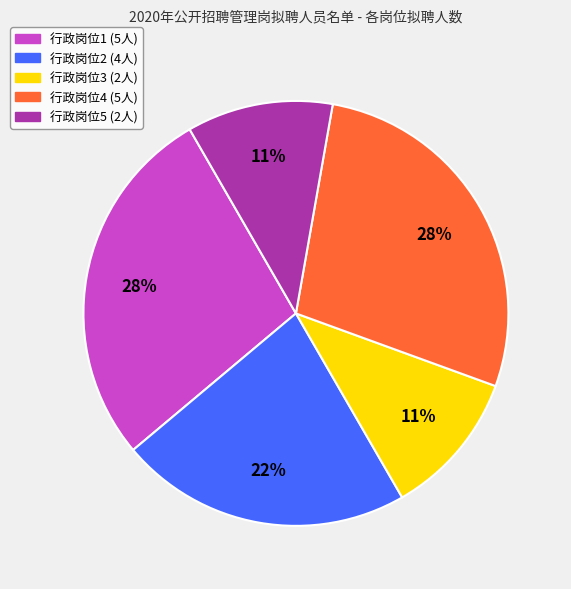

To the nearest percent, what is the difference between the largest and smallest slice percentages?

17%